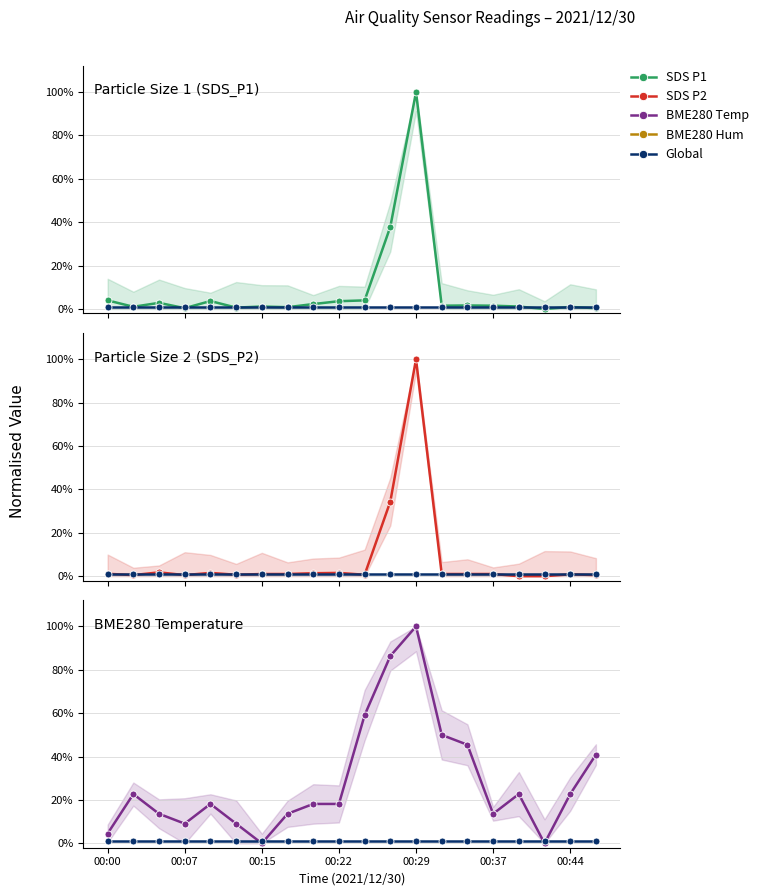

Which series ends up on top after the final intersection of SDS_P1 and BME280_temperature?

BME280_temperature